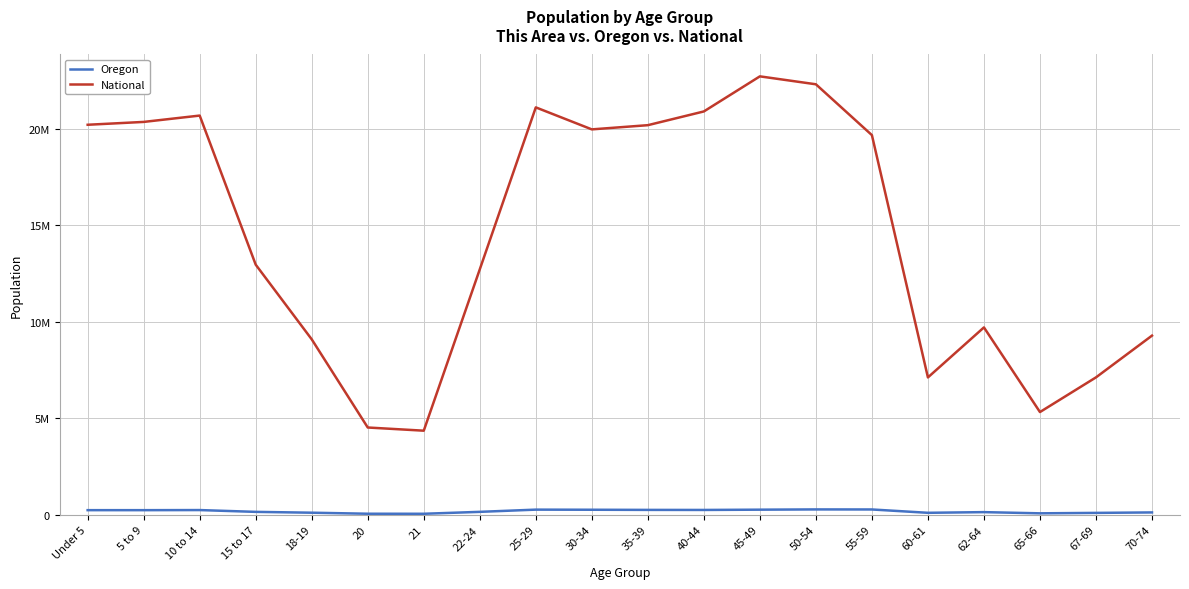

What are all the series names shown in the legend?

Oregon, National